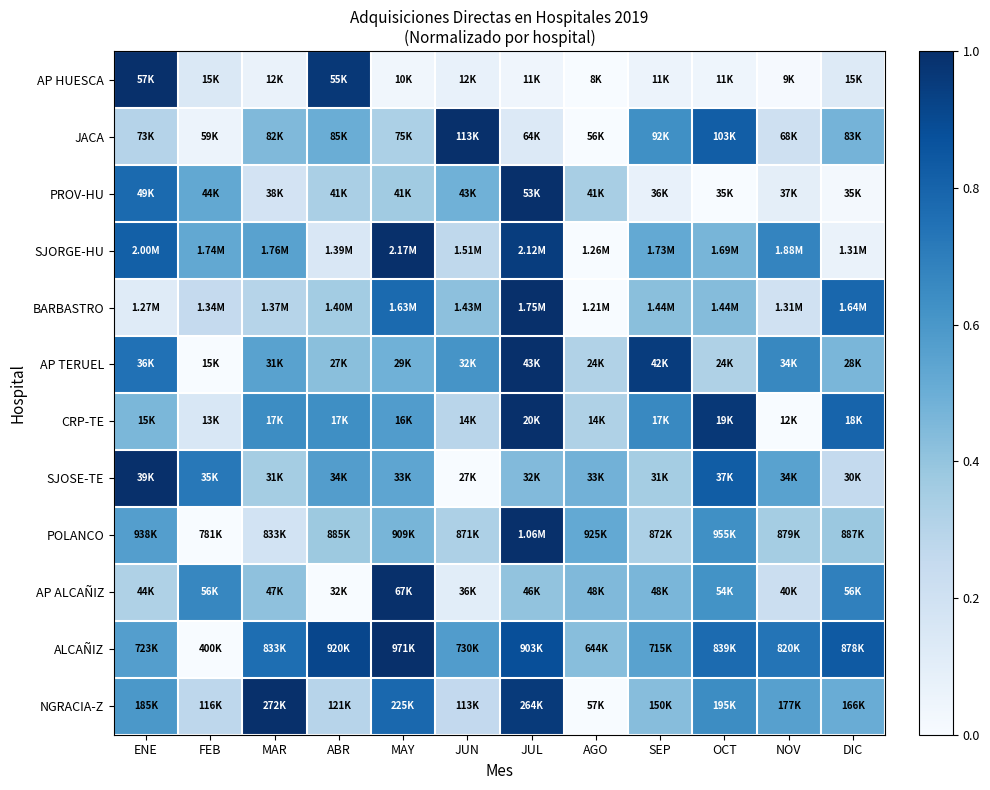

Reading left to right, extract all data points from this chart.

AP HUESCA: ENE=1.0	FEB=0.1	MAR=0.1	ABR=1.0	MAY=0.0	JUN=0.1	JUL=0.0	AGO=0.0	SEP=0.1	OCT=0.0	NOV=0.0	DIC=0.1
JACA: ENE=0.3	FEB=0.1	MAR=0.4	ABR=0.5	MAY=0.3	JUN=1.0	JUL=0.1	AGO=0.0	SEP=0.6	OCT=0.8	NOV=0.2	DIC=0.5
PROV-HU: ENE=0.8	FEB=0.5	MAR=0.2	ABR=0.3	MAY=0.4	JUN=0.5	JUL=1.0	AGO=0.3	SEP=0.1	OCT=0.0	NOV=0.1	DIC=0.0
SJORGE-HU: ENE=0.8	FEB=0.5	MAR=0.6	ABR=0.2	MAY=1.0	JUN=0.3	JUL=0.9	AGO=0.0	SEP=0.5	OCT=0.5	NOV=0.7	DIC=0.1
BARBASTRO: ENE=0.1	FEB=0.3	MAR=0.3	ABR=0.4	MAY=0.8	JUN=0.4	JUL=1.0	AGO=0.0	SEP=0.4	OCT=0.4	NOV=0.2	DIC=0.8
AP TERUEL: ENE=0.7	FEB=0.0	MAR=0.6	ABR=0.4	MAY=0.5	JUN=0.6	JUL=1.0	AGO=0.3	SEP=1.0	OCT=0.3	NOV=0.7	DIC=0.5
CRP-TE: ENE=0.5	FEB=0.2	MAR=0.6	ABR=0.6	MAY=0.6	JUN=0.3	JUL=1.0	AGO=0.3	SEP=0.7	OCT=1.0	NOV=0.0	DIC=0.8
SJOSE-TE: ENE=1.0	FEB=0.7	MAR=0.4	ABR=0.6	MAY=0.5	JUN=0.0	JUL=0.4	AGO=0.5	SEP=0.4	OCT=0.8	NOV=0.6	DIC=0.3
POLANCO: ENE=0.6	FEB=0.0	MAR=0.2	ABR=0.4	MAY=0.5	JUN=0.3	JUL=1.0	AGO=0.5	SEP=0.3	OCT=0.6	NOV=0.4	DIC=0.4
AP ALCAÑIZ: ENE=0.3	FEB=0.7	MAR=0.4	ABR=0.0	MAY=1.0	JUN=0.1	JUL=0.4	AGO=0.4	SEP=0.5	OCT=0.6	NOV=0.2	DIC=0.7
ALCAÑIZ: ENE=0.6	FEB=0.0	MAR=0.8	ABR=0.9	MAY=1.0	JUN=0.6	JUL=0.9	AGO=0.4	SEP=0.6	OCT=0.8	NOV=0.7	DIC=0.8
NGRACIA-Z: ENE=0.6	FEB=0.3	MAR=1.0	ABR=0.3	MAY=0.8	JUN=0.3	JUL=1.0	AGO=0.0	SEP=0.4	OCT=0.6	NOV=0.6	DIC=0.5